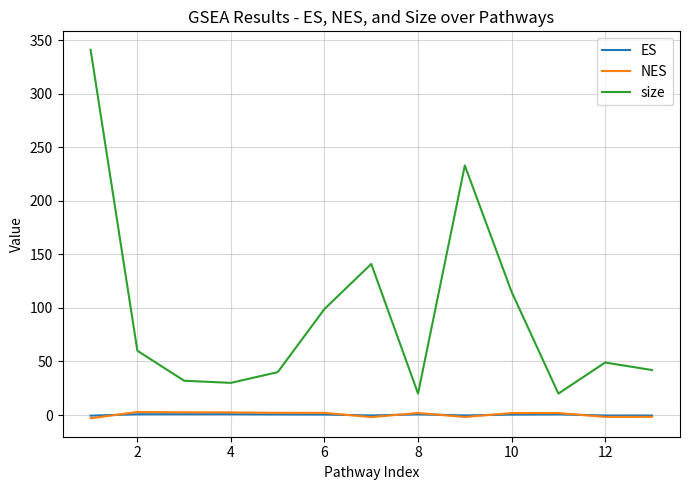

Which series ends up on top after the final intersection of NES and ES?

ES